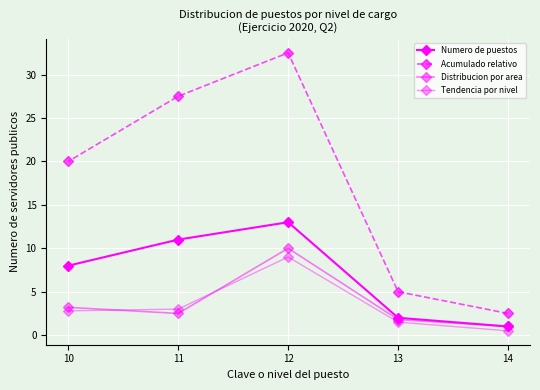

Which category has the lowest value in the Distribucion por area series?

14